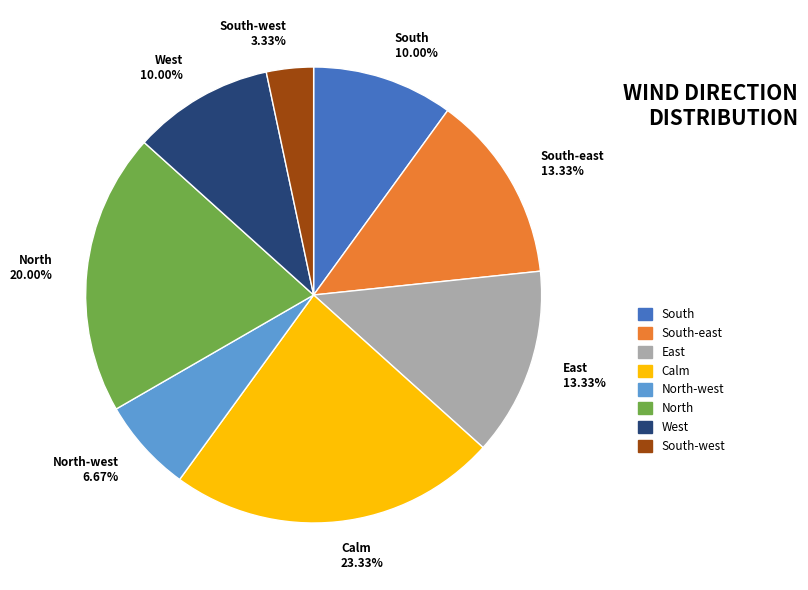

How many segments does this pie chart have?

8